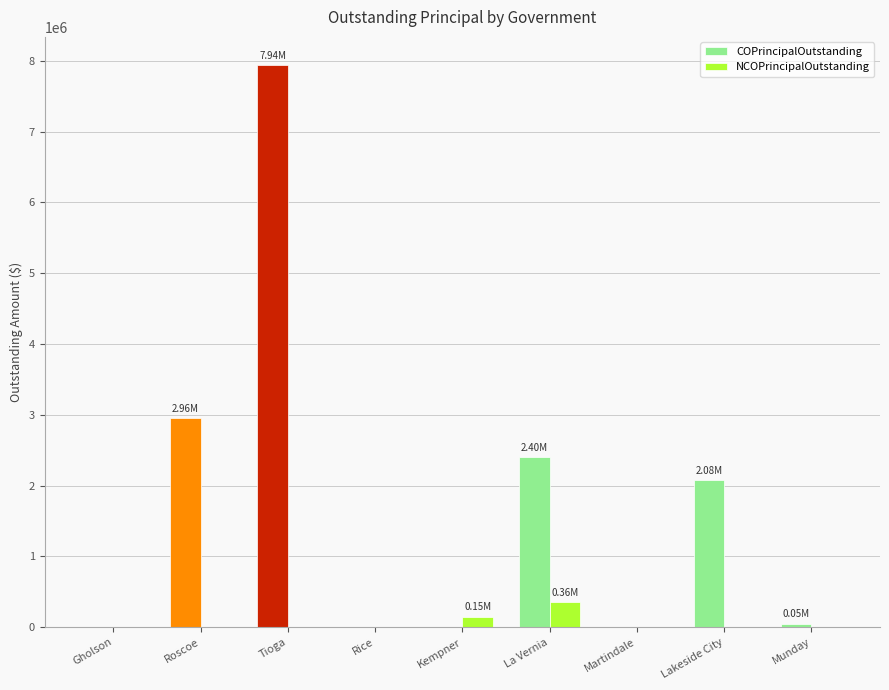

Count the number of data series in this chart.

2